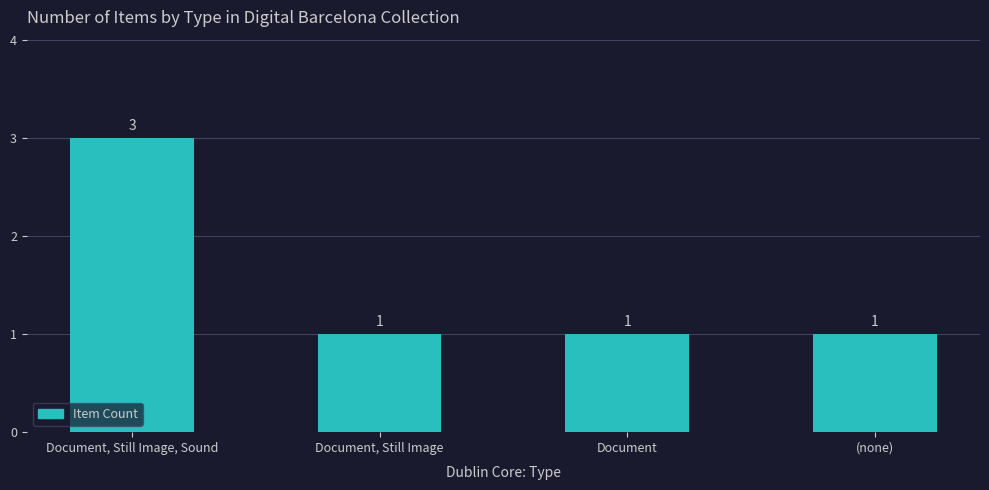

Which category has the highest value across all series?

Document, Still Image, Sound